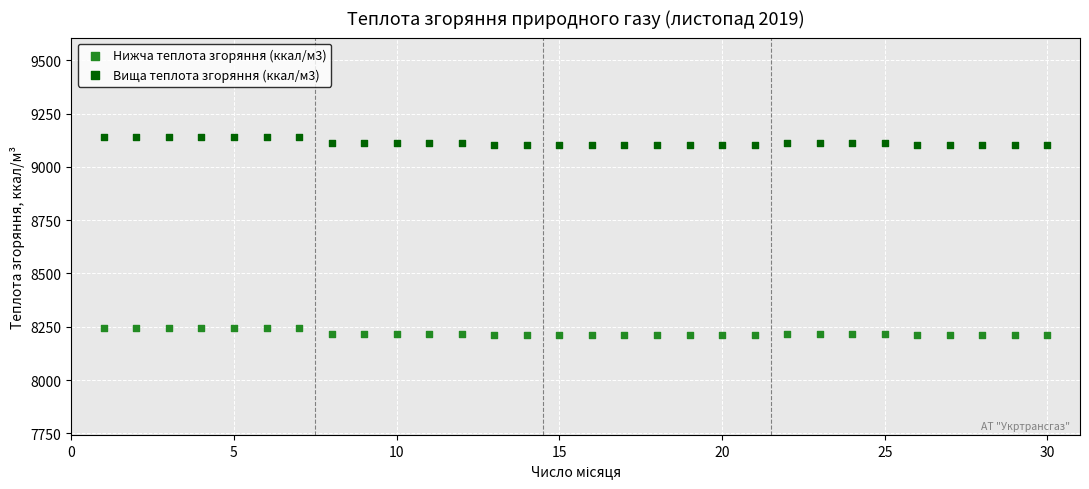

Across all data points, what is the range of Y values (max minus min)?

931.5